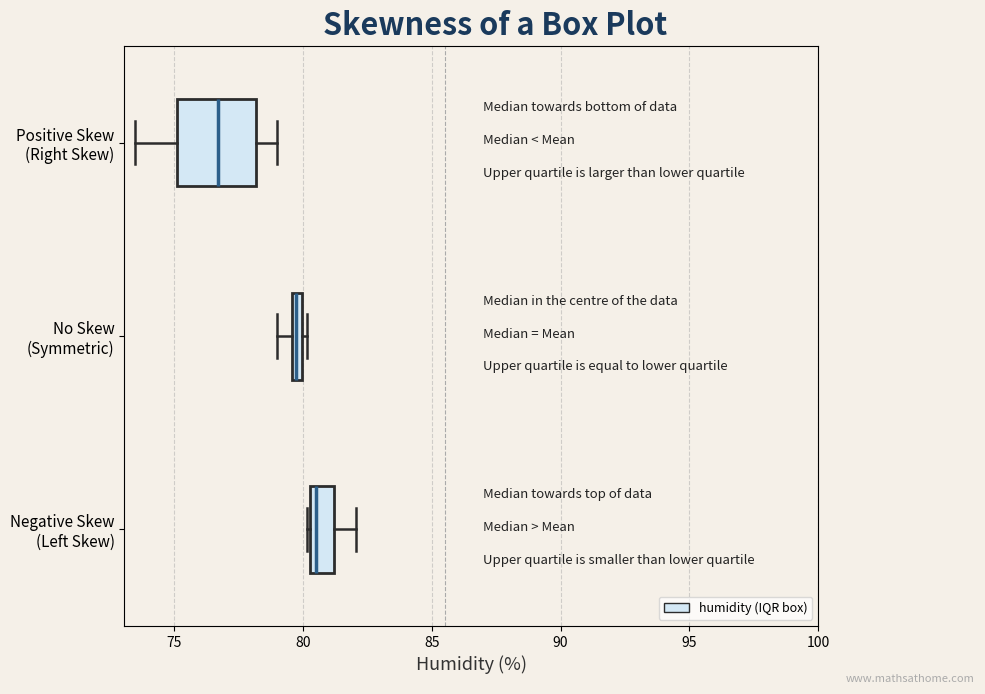

Which box's median line is the furthest to the right?

Negative Skew (Left Skew)